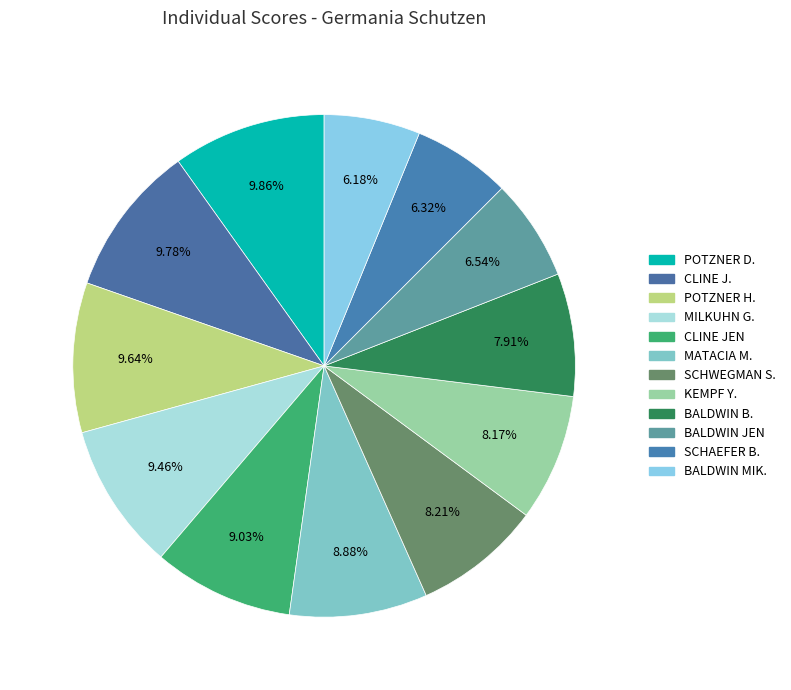

How many segments does this pie chart have?

12